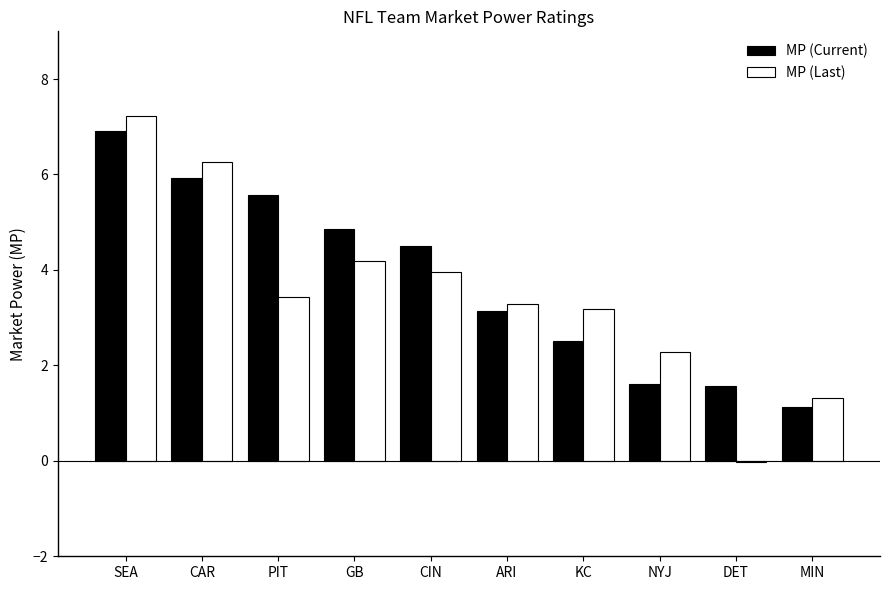

Count the number of categories in the chart.

10